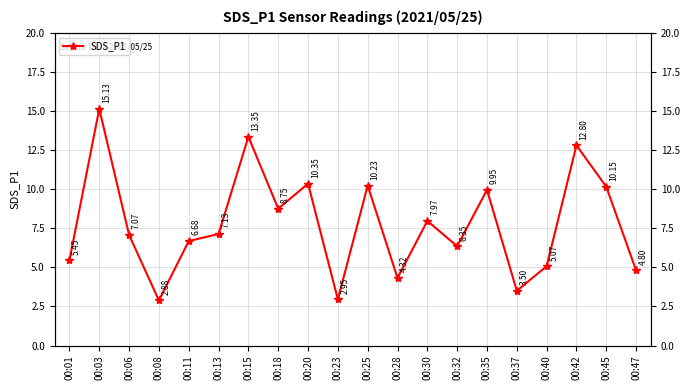

At which category does the chart reach its peak across all series?

00:03